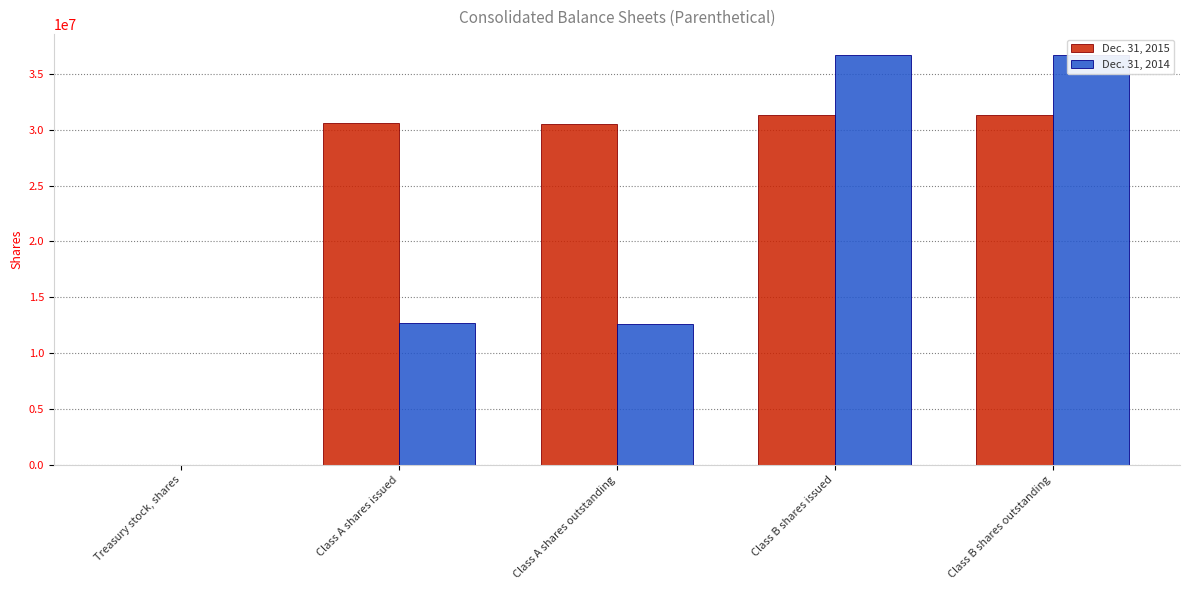

What is the sum of all Dec. 31, 2014 values?

98783518